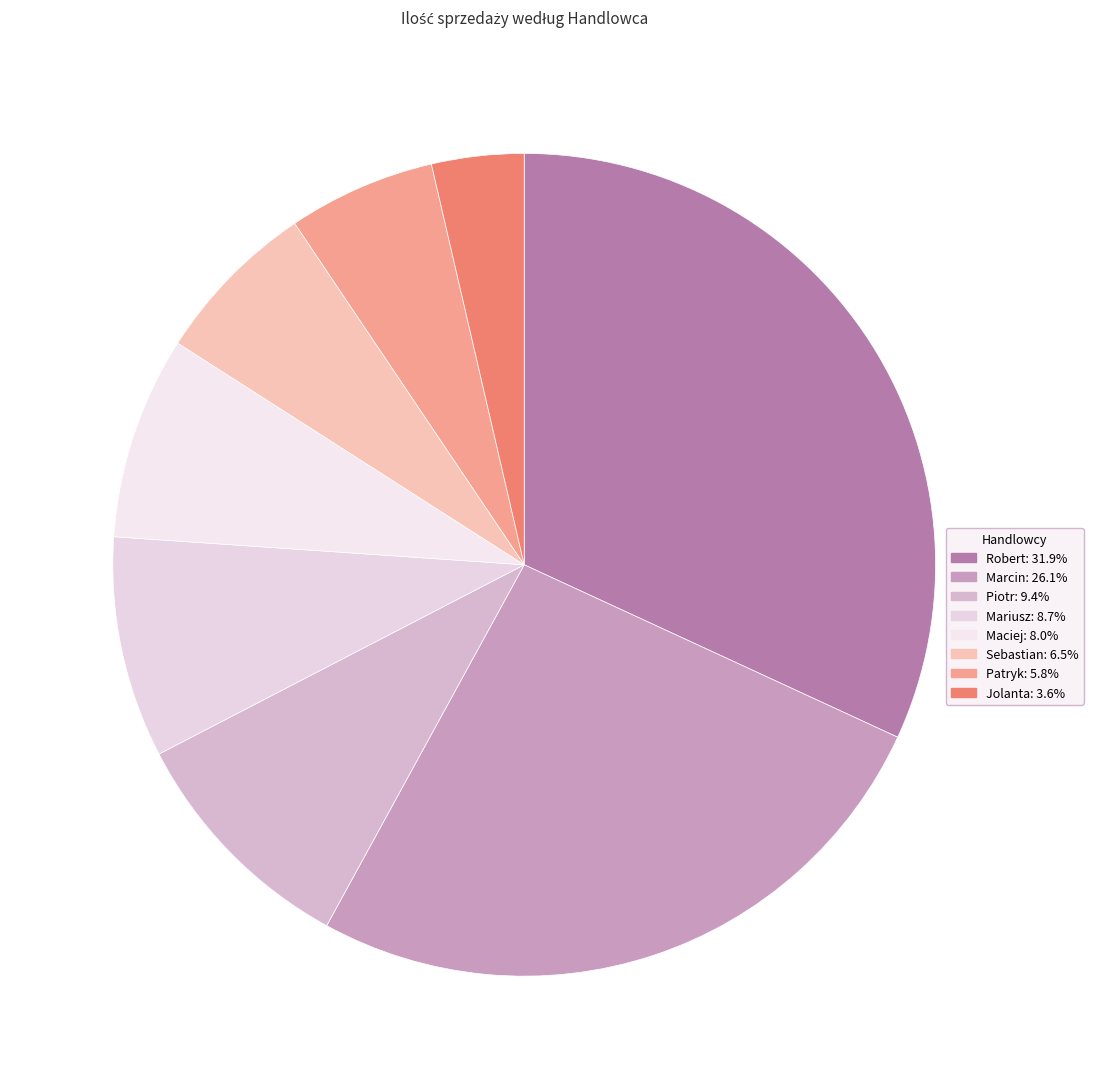

Approximately how many times larger is the value at Maciej compared to Mariusz?

0.9